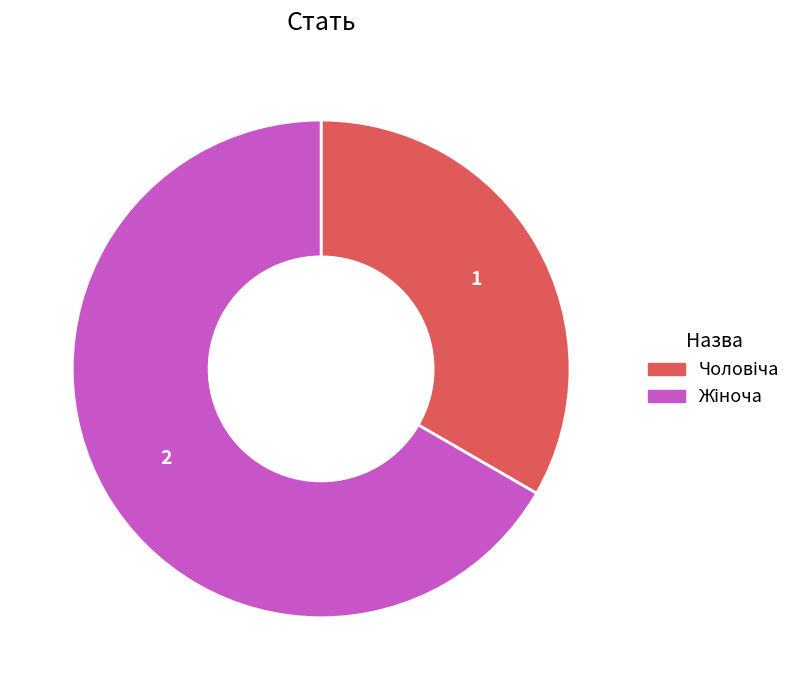

Does any single category account for the majority?

Yes